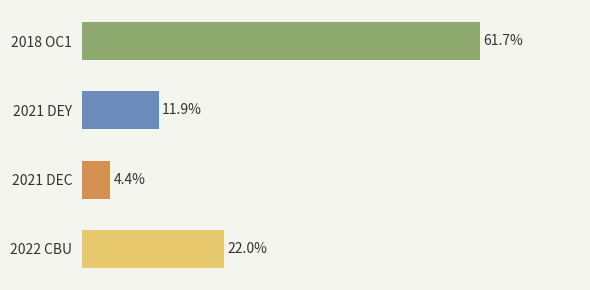

What is the label of the 4th bar from the bottom?

2018 OC1